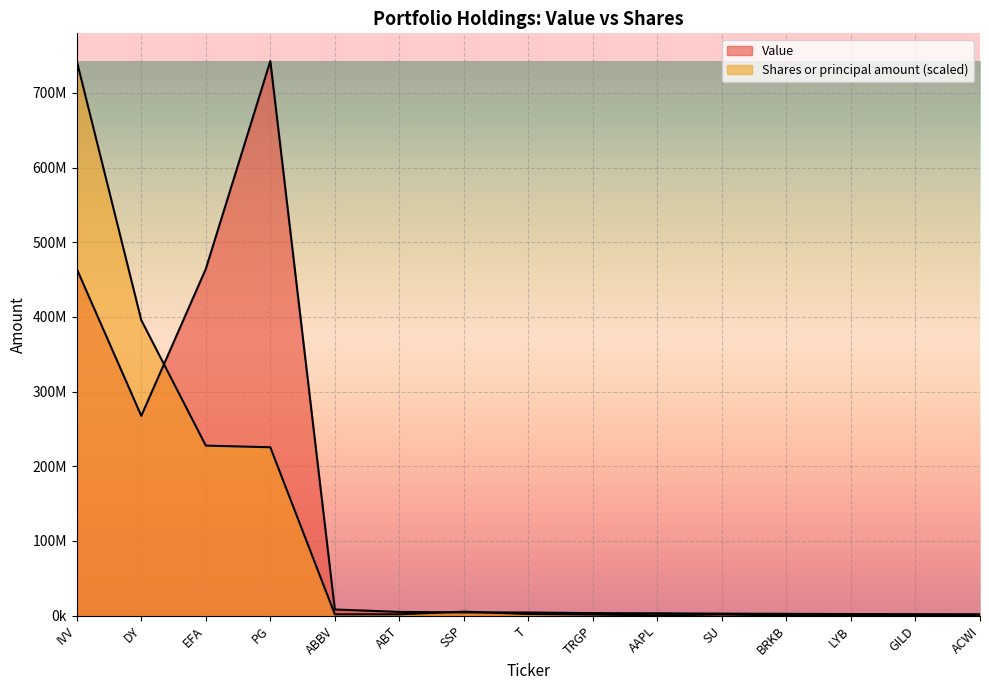

Reading left to right, extract all data points from this chart.

Value: IVV=464287200.0	DY=267475101.0	EFA=464287465.0	PG=742718109.0	ABBV=8122000.0	ABT=4881000.0	SSP=4201000.0	T=4080000.0	TRGP=3244000.0	AAPL=2986000.0	SU=2561000.0	BRKB=2286000.0	LYB=2041000.0	GILD=1838000.0	ACWI=1782000.0
Shares or principal amount: IVV=742718109.0	DY=395689041.3	EFA=227634958.1	PG=225427541.9	ABBV=1626284.9	ABT=1656085.0	SSP=5204603.4	T=2031616.8	TRGP=1297612.2	AAPL=341704.2	SU=1350183.6	BRKB=223297.6	LYB=358163.0	GILD=496707.4	ACWI=478777.0